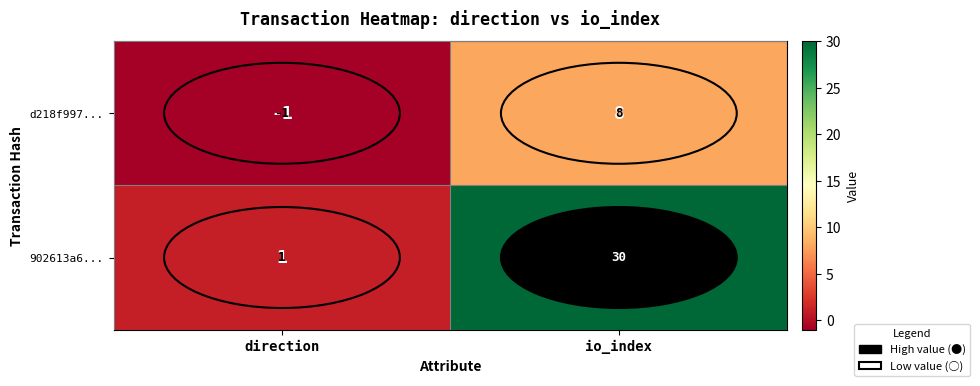

The value of d218f997... at io_index is 3. True or false?

False